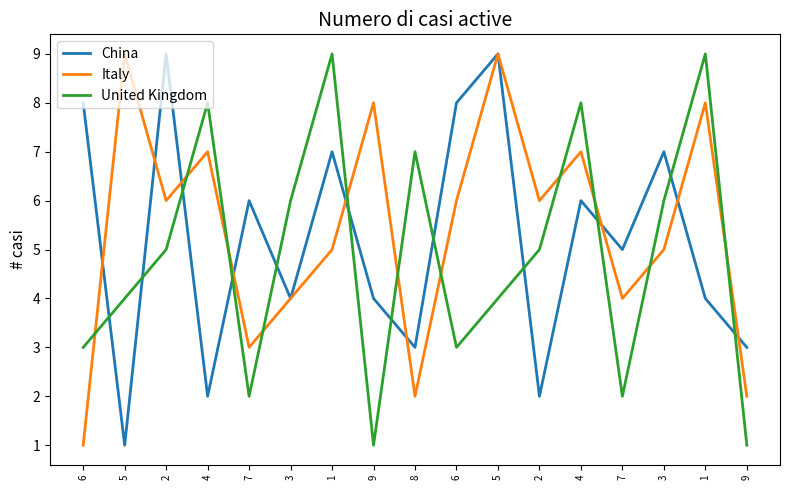

Reading left to right, transcribe all the data shown in this chart.

China: 6=8	5=1	2=9	4=2	7=6	3=4	1=7	9=4	8=3	6=8	5=9	2=2	4=6	7=5	3=7	1=4	9=3
Italy: 6=1	5=9	2=6	4=7	7=3	3=4	1=5	9=8	8=2	6=6	5=9	2=6	4=7	7=4	3=5	1=8	9=2
United Kingdom: 6=3	5=4	2=5	4=8	7=2	3=6	1=9	9=1	8=7	6=3	5=4	2=5	4=8	7=2	3=6	1=9	9=1